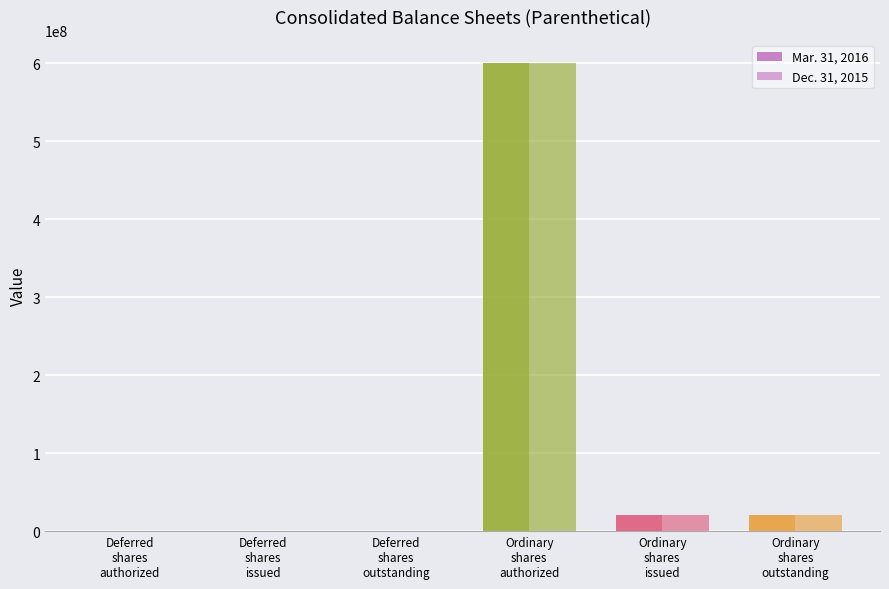

Rank the series at Ordinary
shares
outstanding from lowest to highest value.

Mar. 31, 2016, Dec. 31, 2015